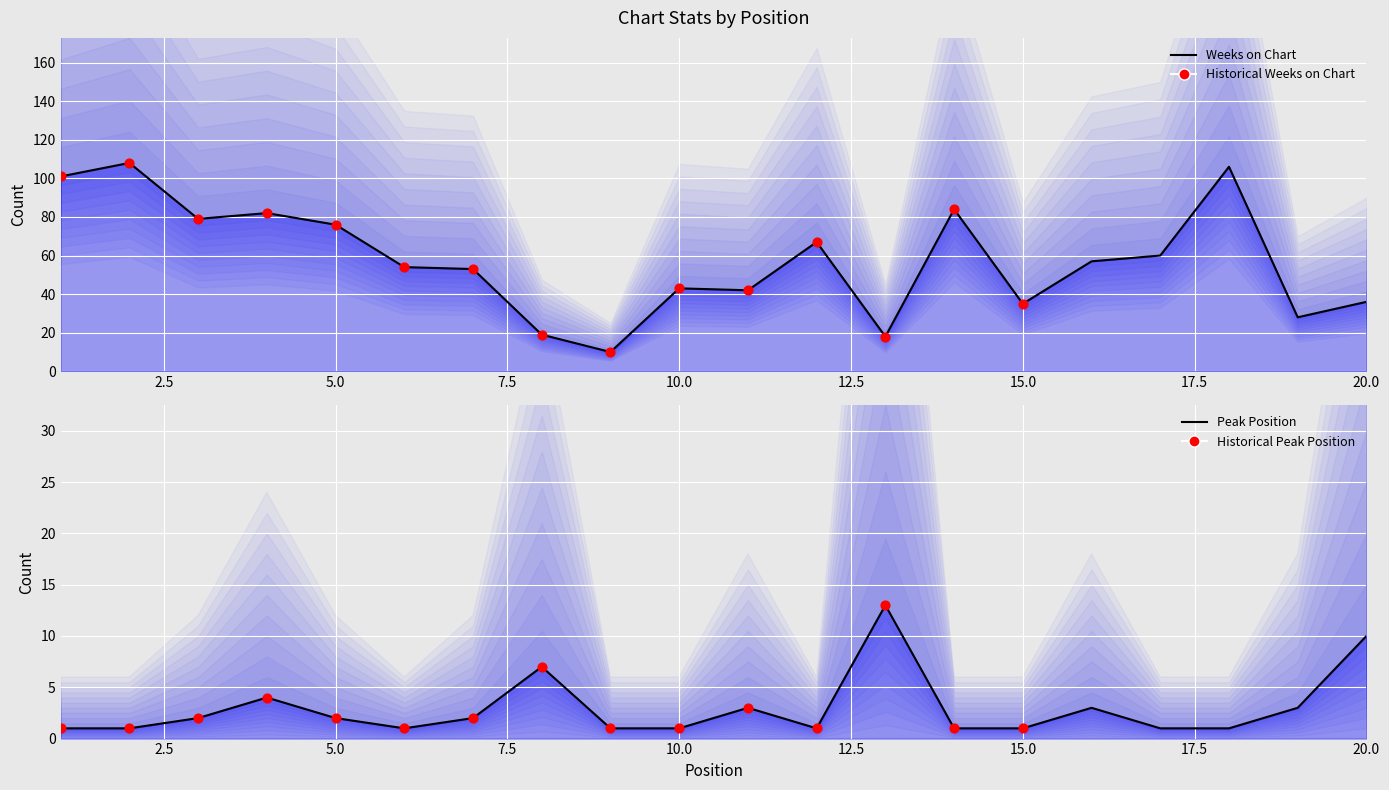

What is the total value across all series at 4?

86